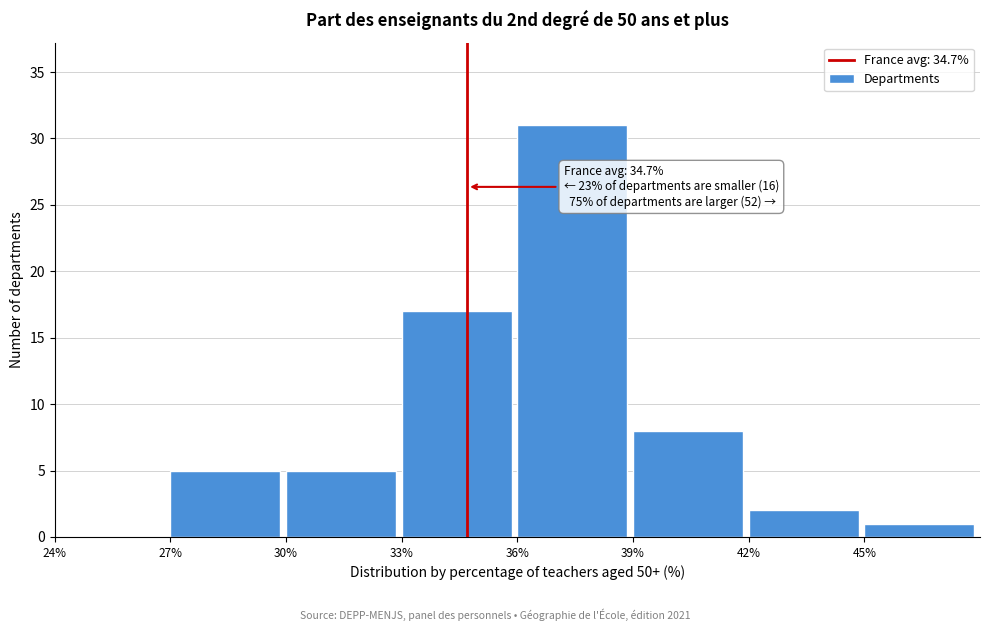

Over which range of the x-axis is the bar tallest?

36 to 39